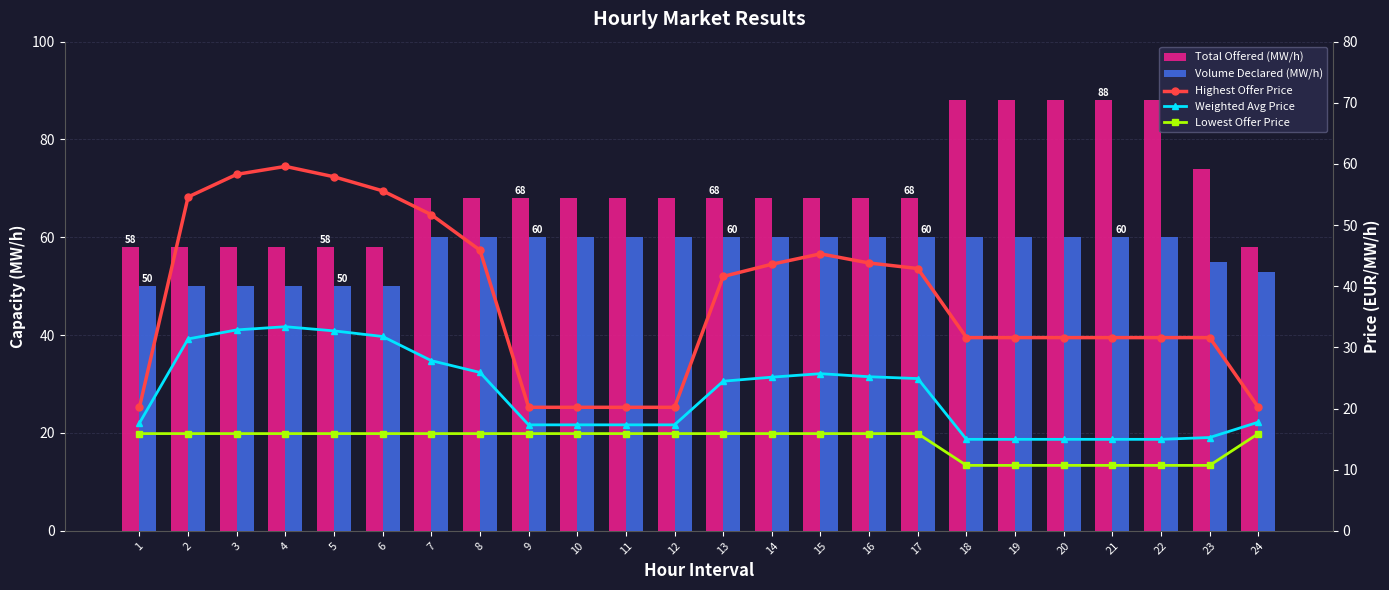

At which label is Total Offered (MW/h) closest to 73?

23